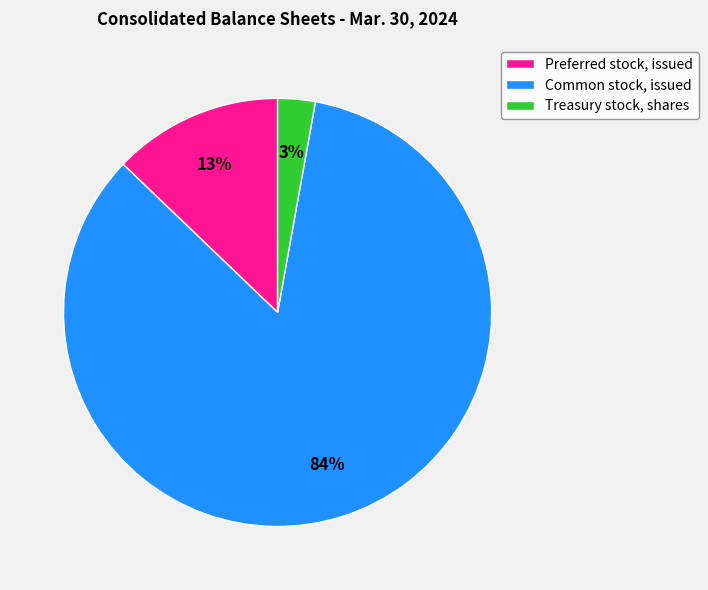

How many segments does this pie chart have?

3